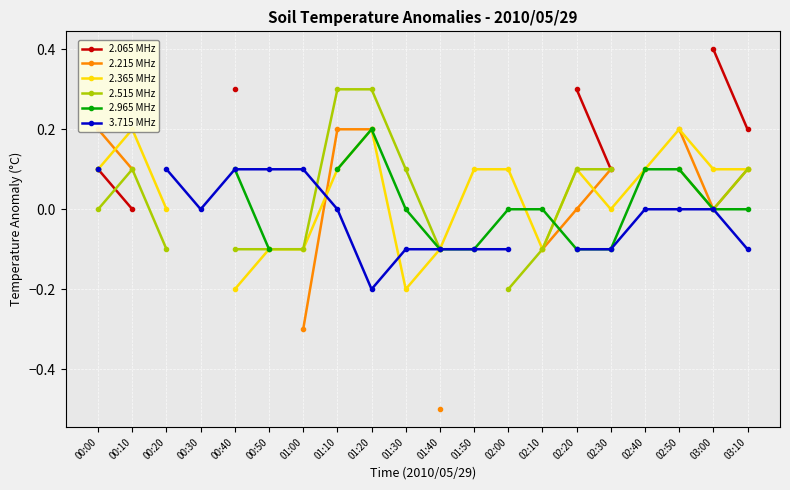

Which category has the lowest value in the 2.215 MHz series?

01:40